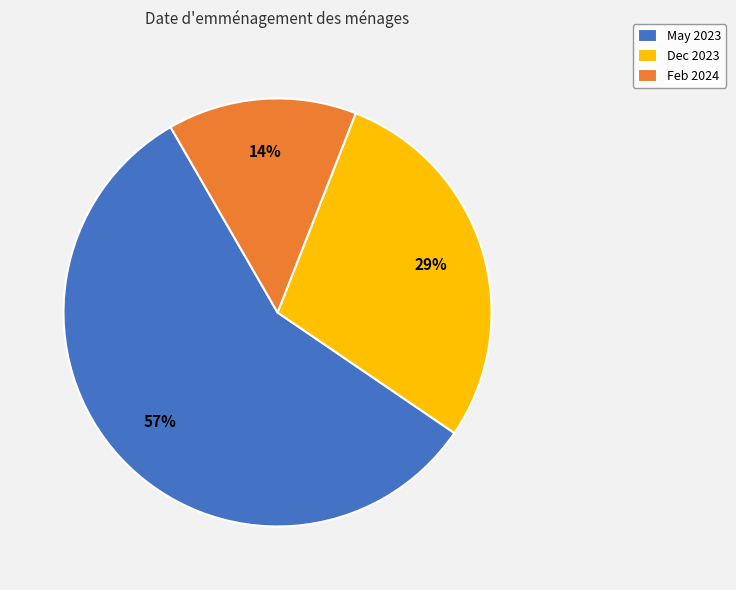

Is it true that Feb 2024 is 8% of the pie?

False